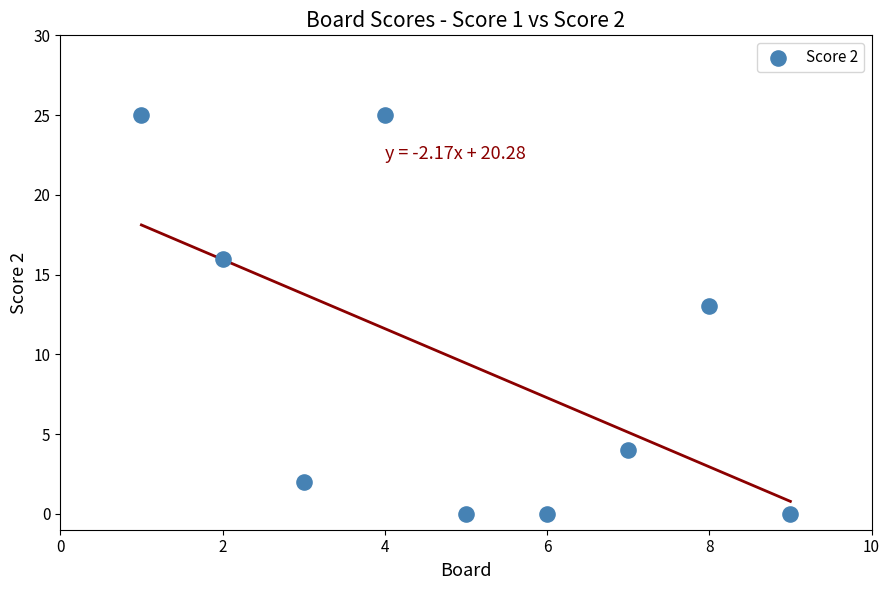

What is the average X value?

5